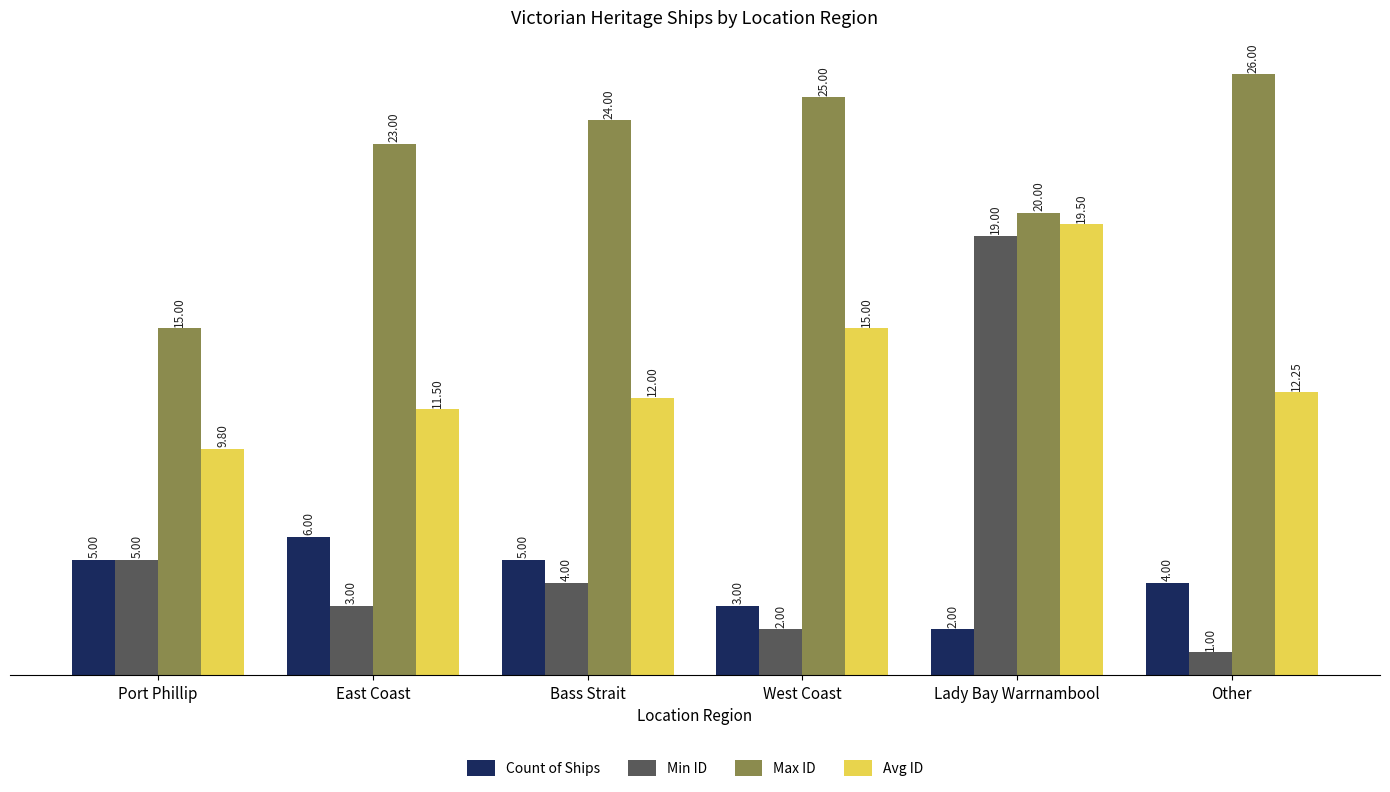

Is the value of Count of Ships at Port Phillip greater than the value of Avg ID at Other?

No